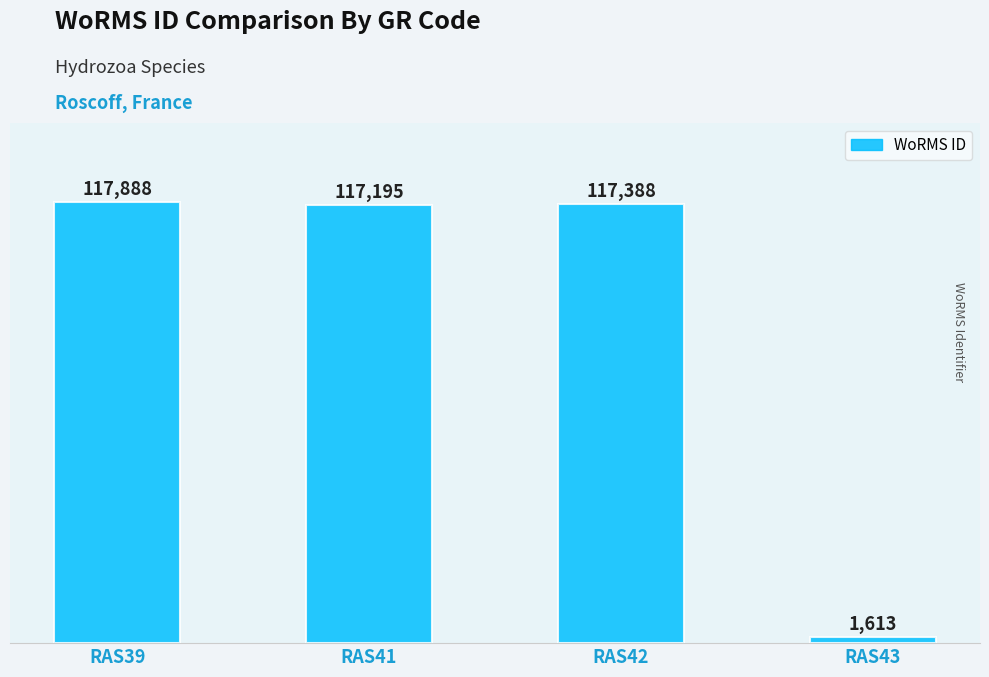

Reading right to left, transcribe all the data shown in this chart.

1613	117388	117195	117888